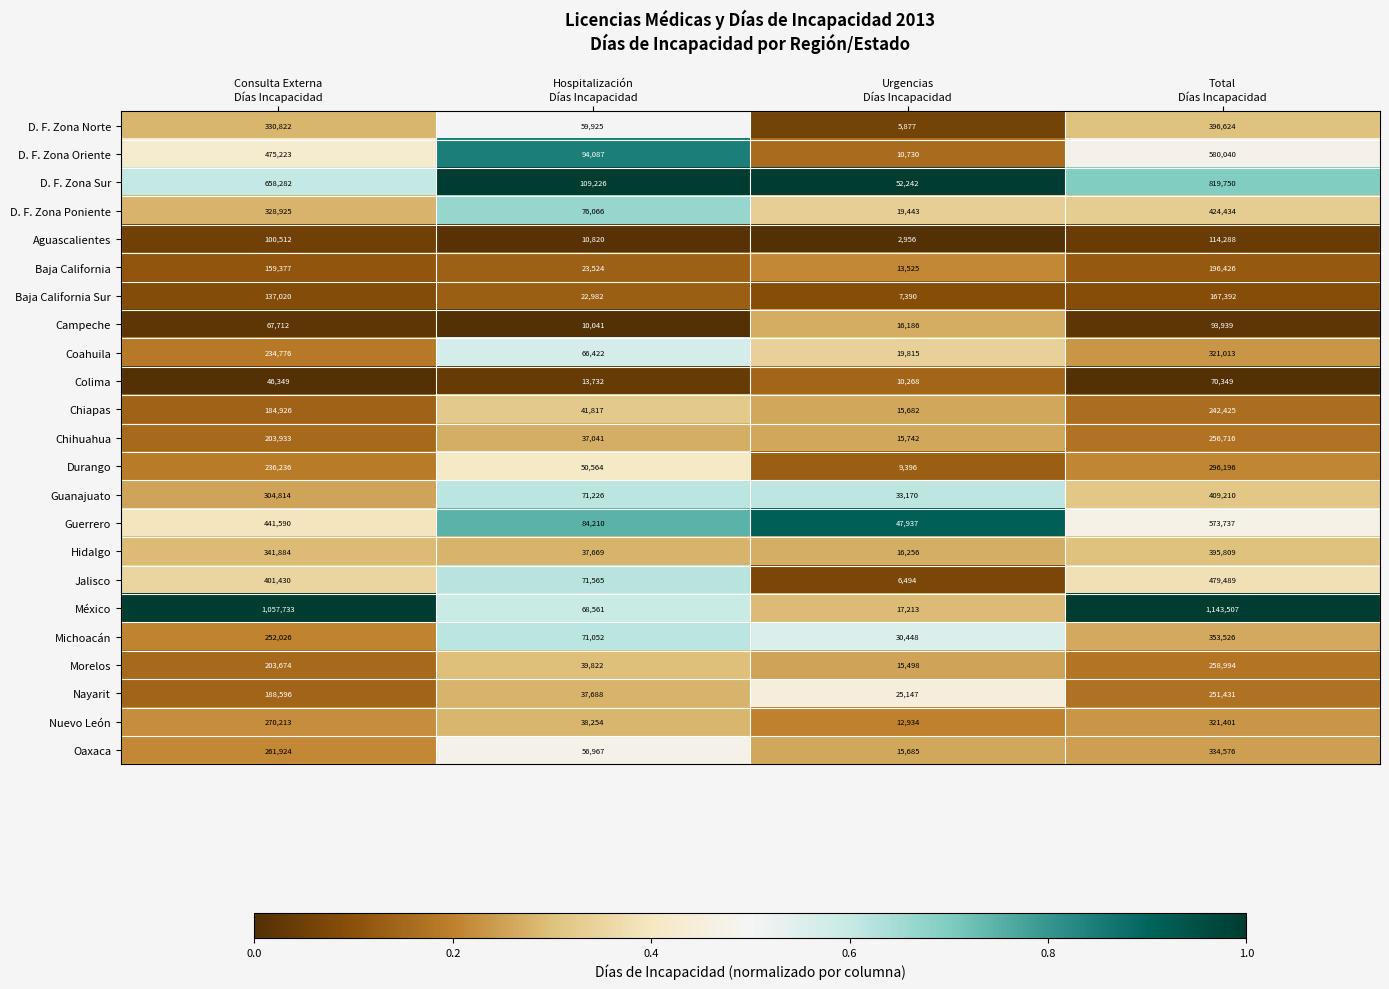

Which series has the largest range (max minus min)?

México